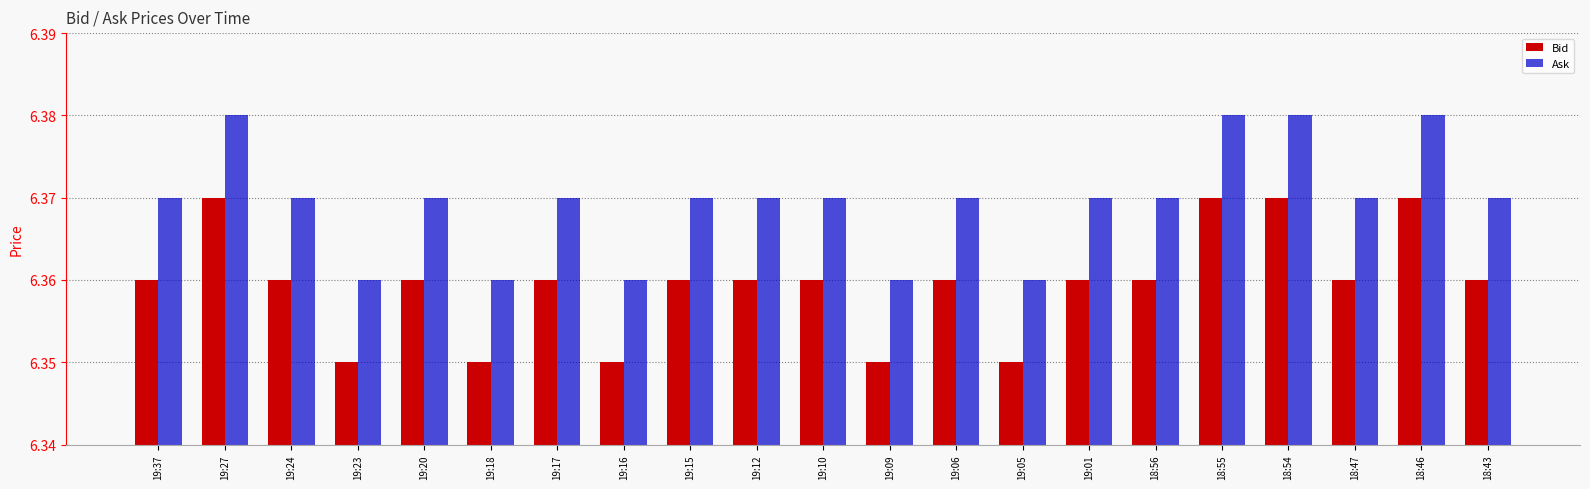

What is the sum of the Ask values at 19:12 and 19:17?

12.7